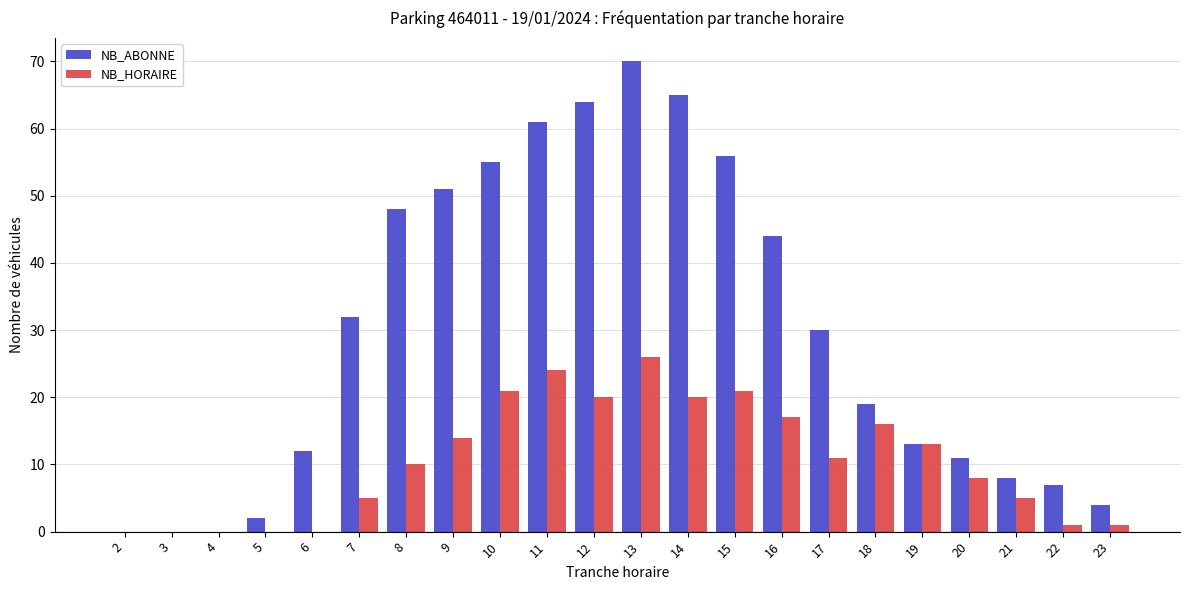

What is the total value across all series at 9?

65